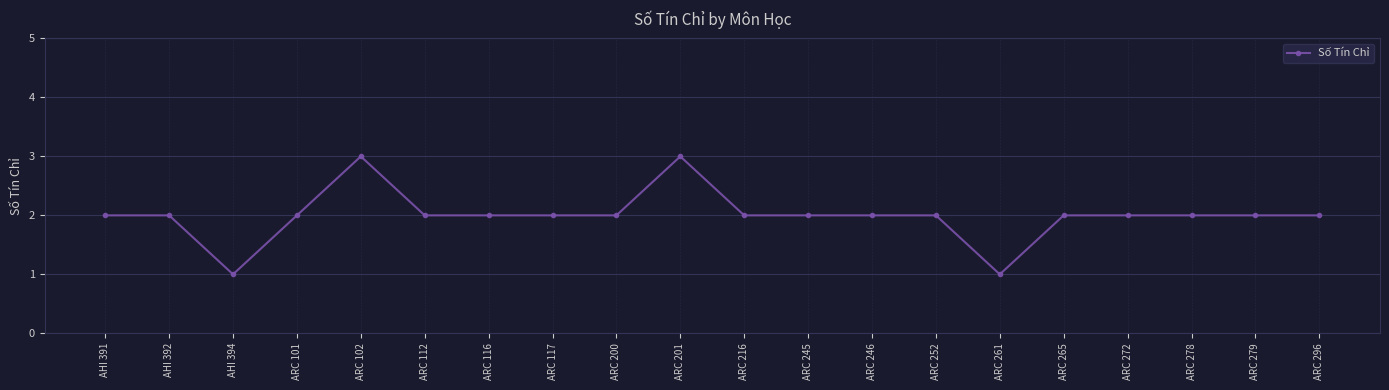

What is the label of the 19th point from the left?

ARC 279